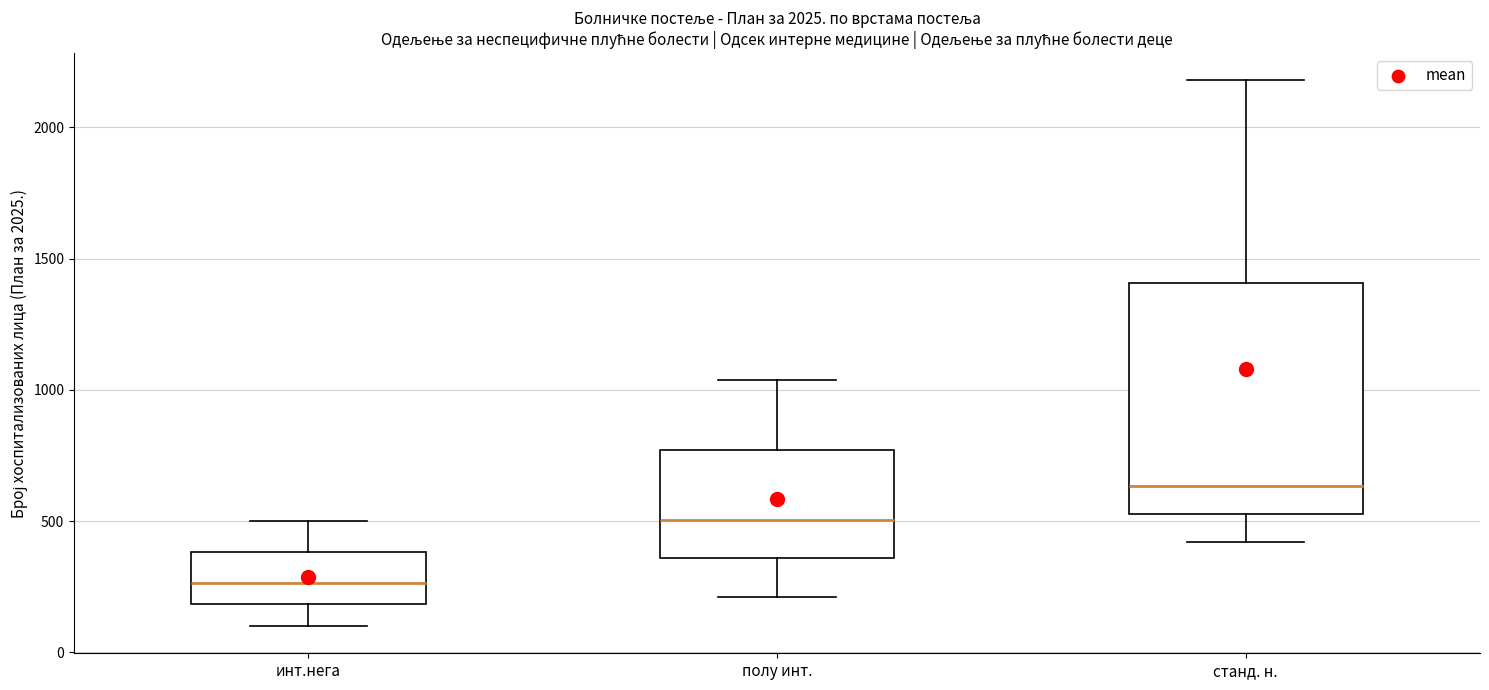

Reading left to right, transcribe this box plot: for each box, give where its median line is, the range the box spans, and where its two whiskers end, as read against the y-axis. The values are not printed on the chart, so give them approximately, as read against the axis.

инт.нега: median 250, box 200 to 400, whiskers 100 to 500
полу инт.: median 500, box 350 to 750, whiskers 200 to 1050
станд. н.: median 650, box 550 to 1400, whiskers 400 to 2200